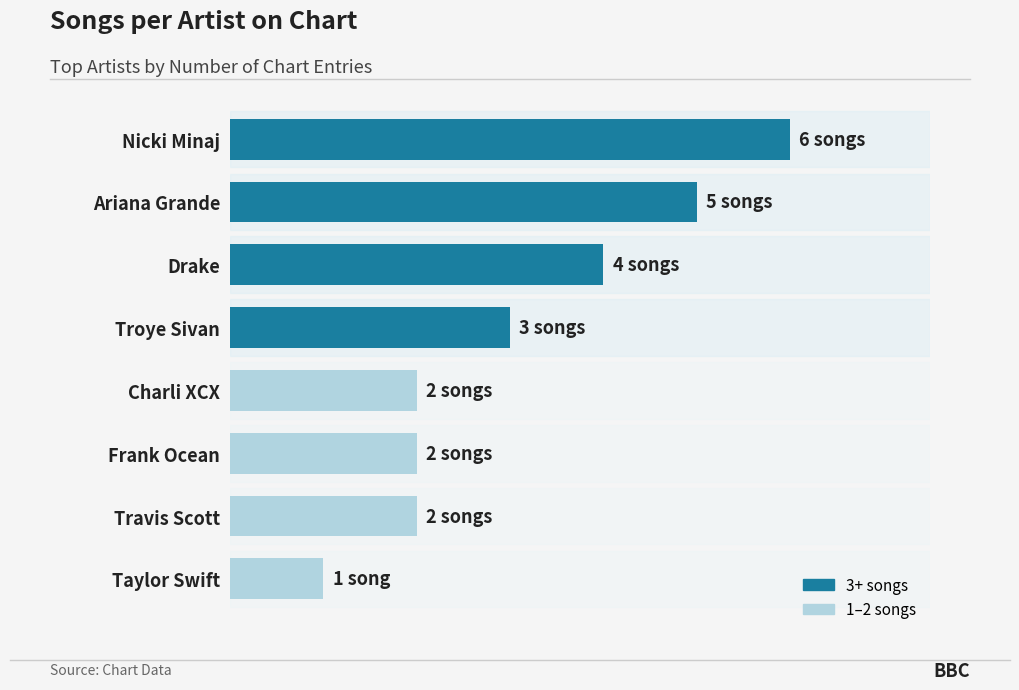

Does the chart contain any negative values?

No